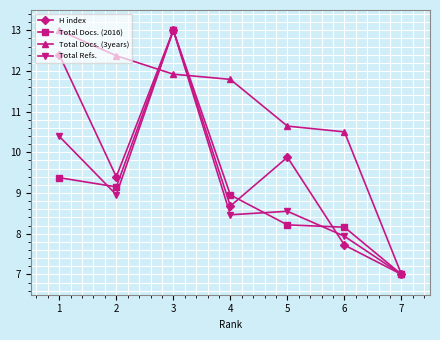

What value does the H index series have at 2?

9.4